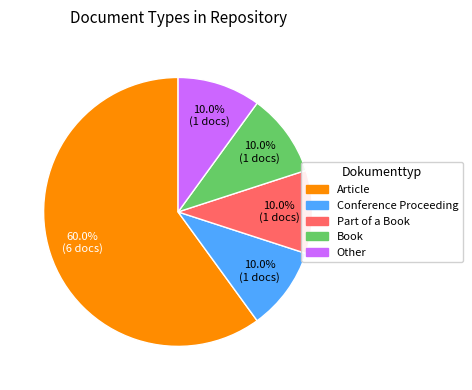

To the nearest percent, what is the difference between the largest and smallest slice percentages?

50%